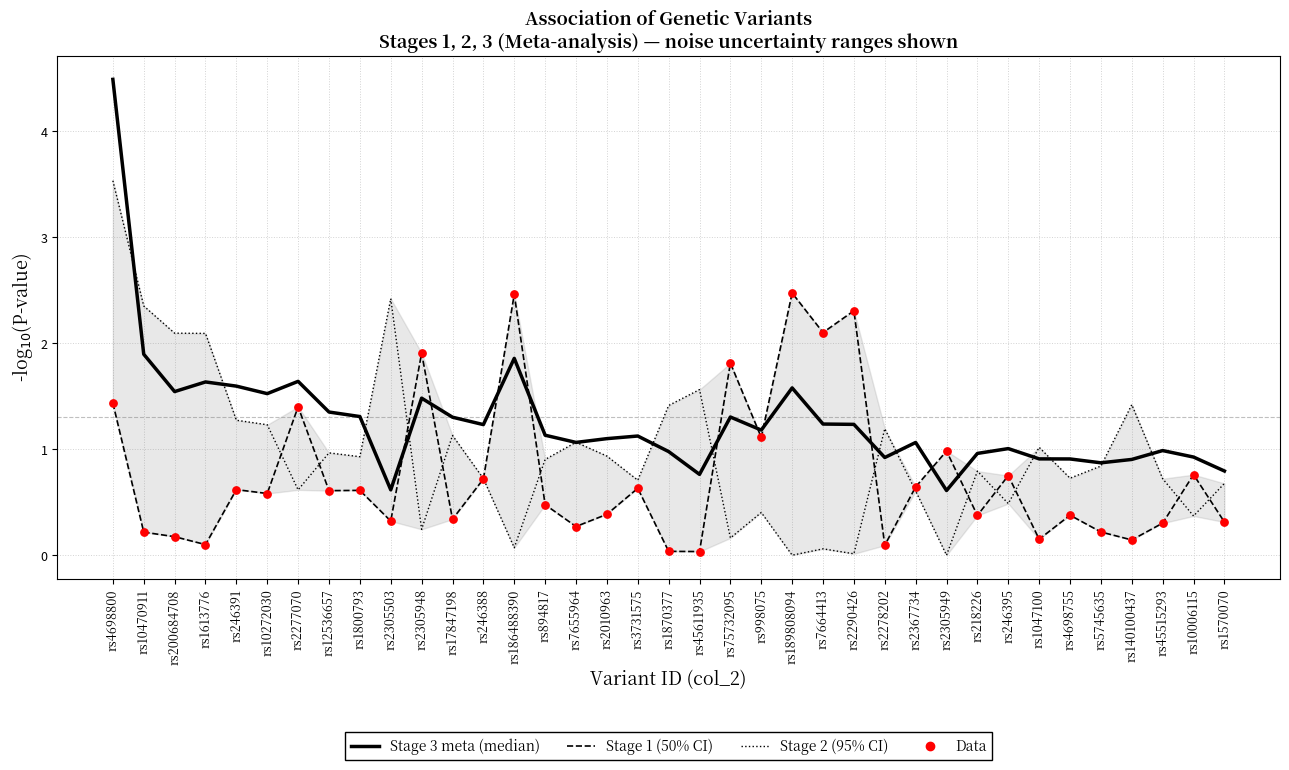

Which series has the widest spread of Y values?

Stage 3 -log10(P) (meta)